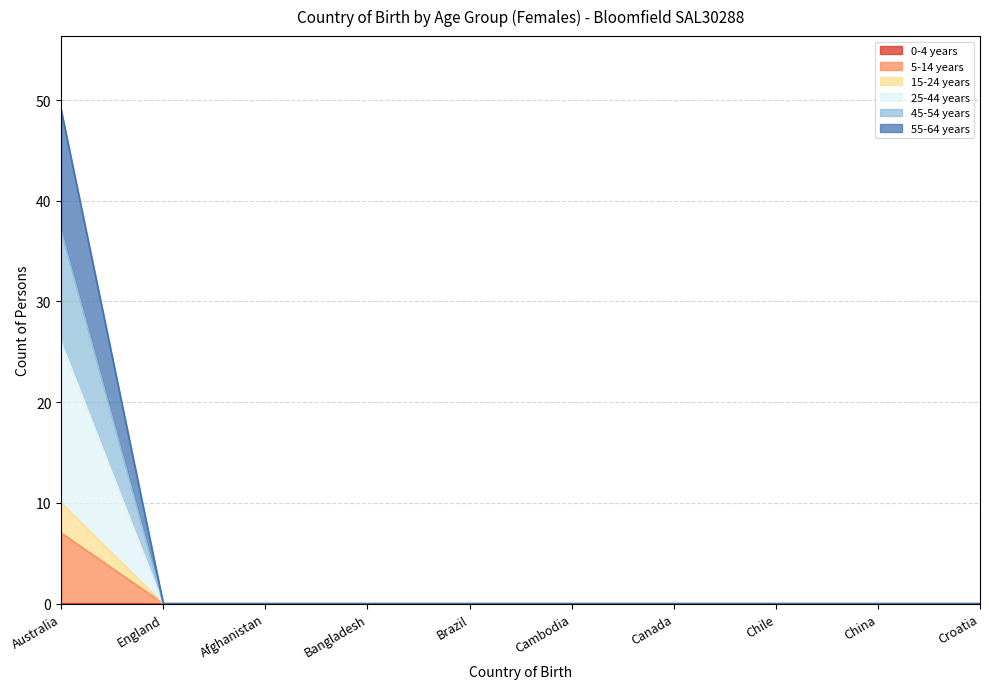

Between Cambodia and Afghanistan, which is larger?

Cambodia